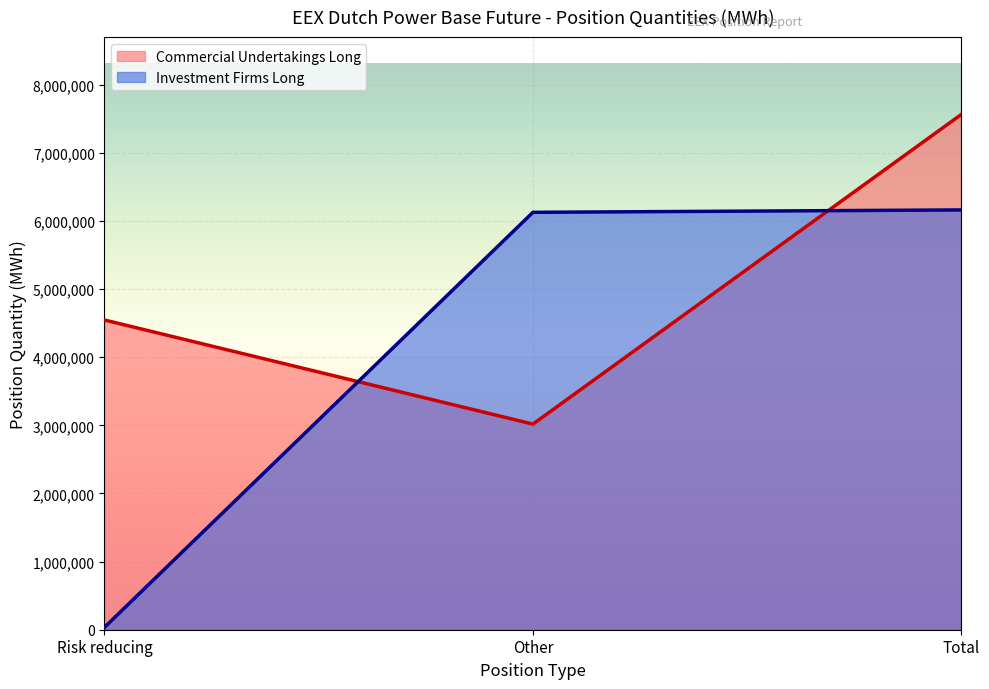

At which category is the sum across all series the highest?

Total